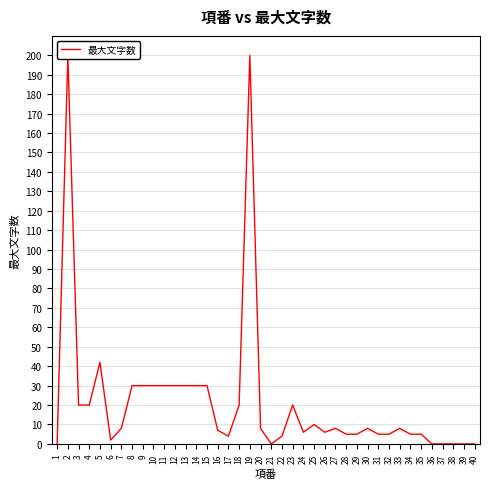

What is the maximum value shown in the chart?

200